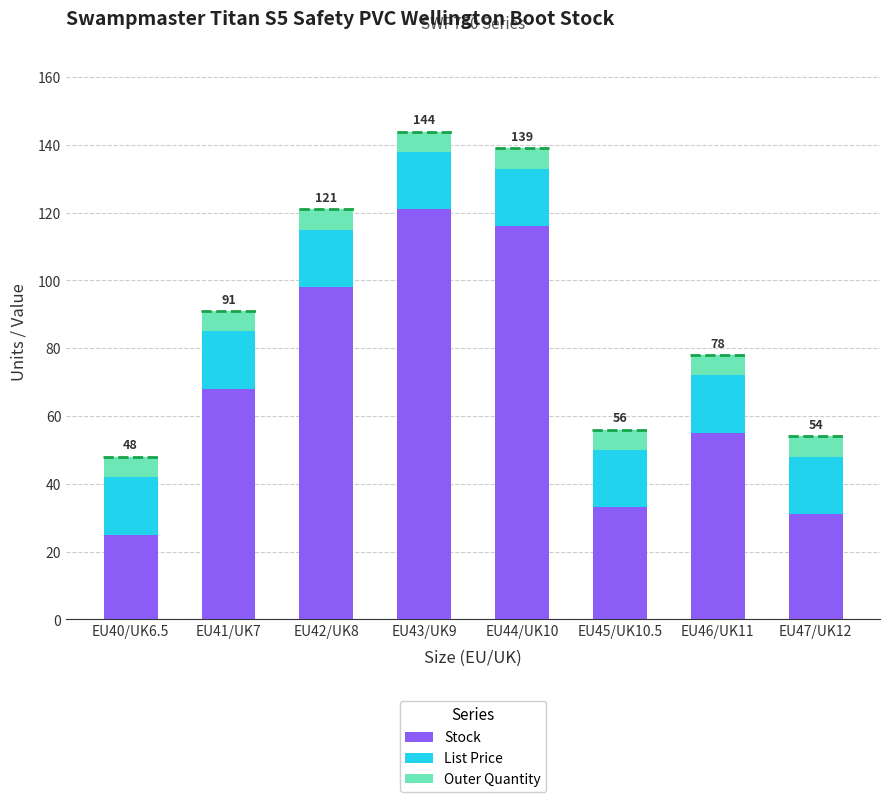

What is the lowest value of the Stock series?

25.0